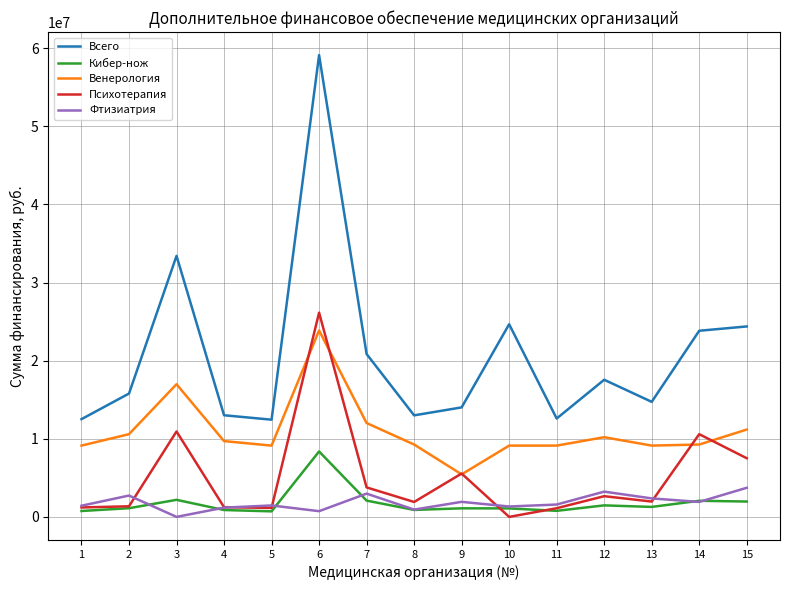

What is the average value of the Кибер-нож series?

1780661.4